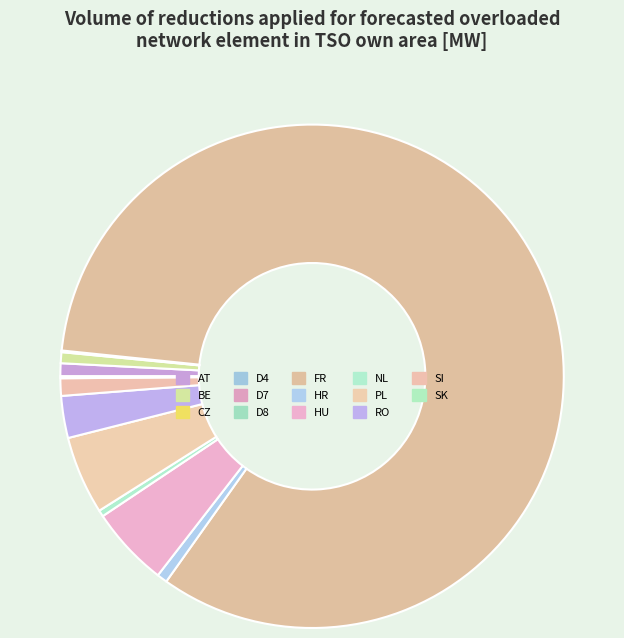

To the nearest percent, what portion does PL represent?

5%